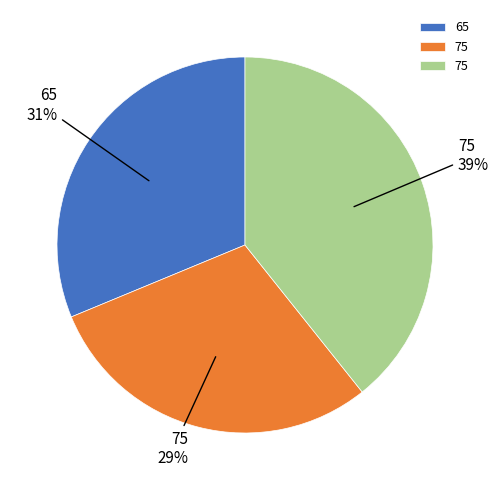

To the nearest percent, what is the average slice percentage?

33%